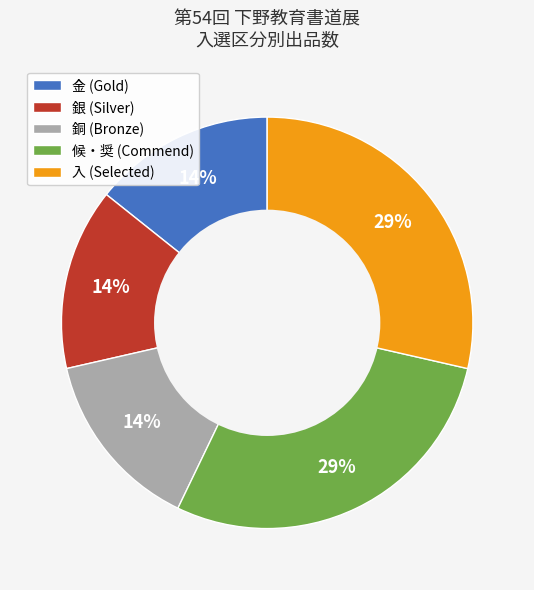

To the nearest percent, what percentage of the pie is 銀 (Silver)?

14%